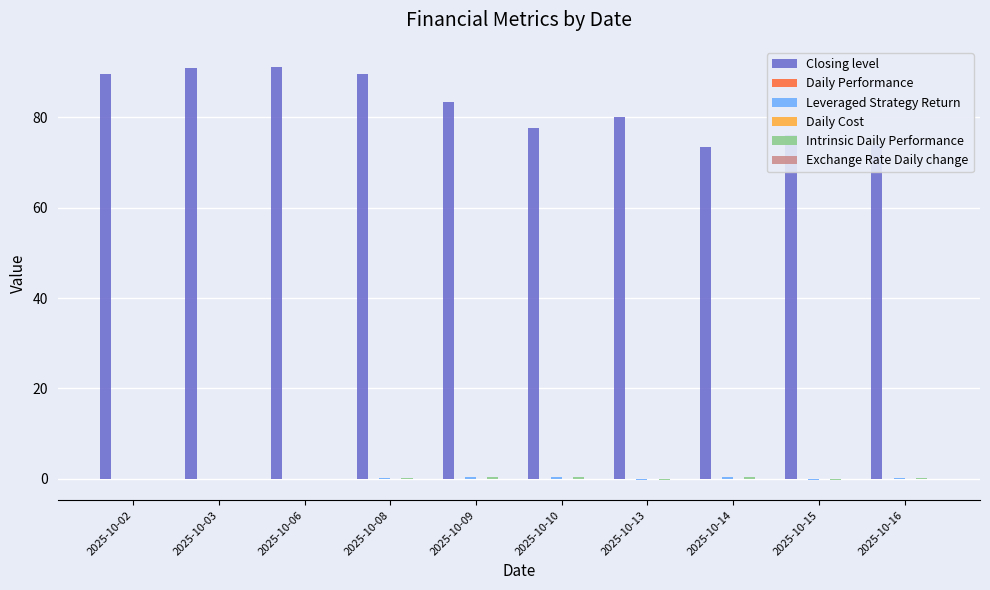

The Closing level series shows 137.7 at 2025-10-03. True or false?

False